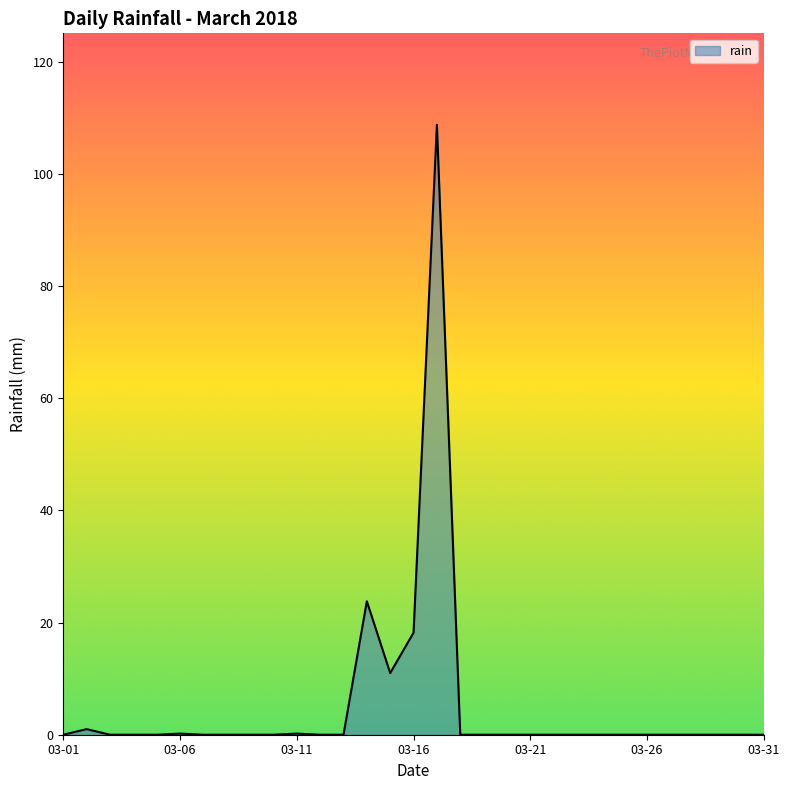

What is the difference between the maximum and minimum values?

108.8